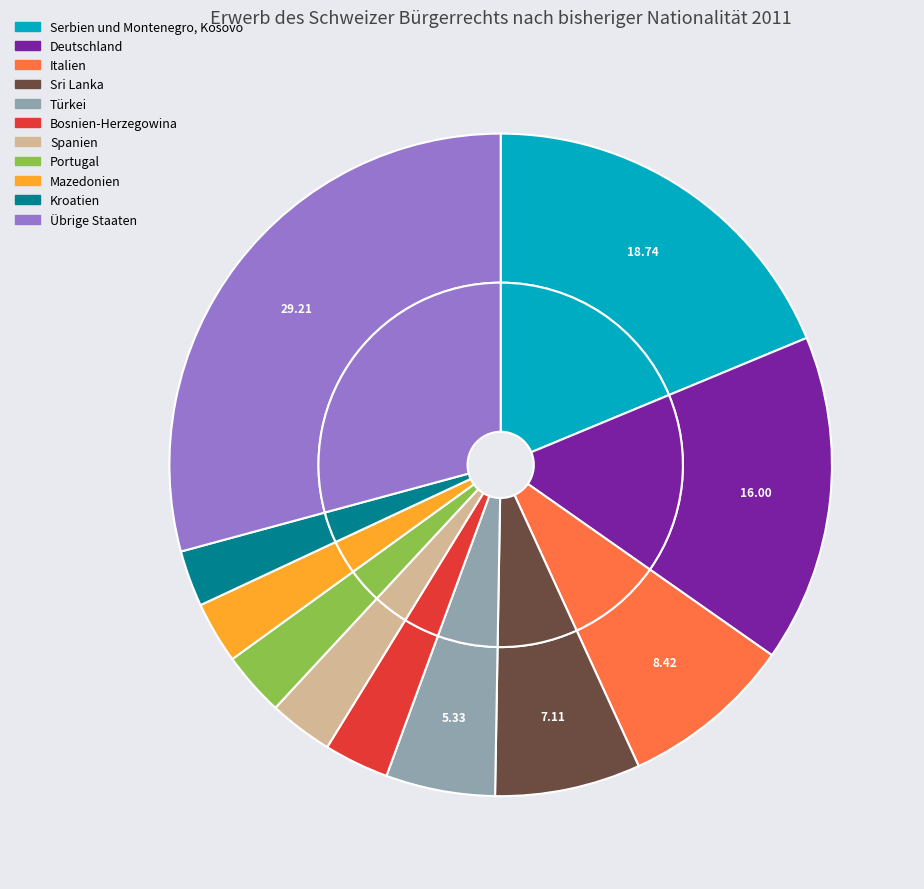

Between Bosnien-Herzegowina and Mazedonien, which is larger?

Bosnien-Herzegowina